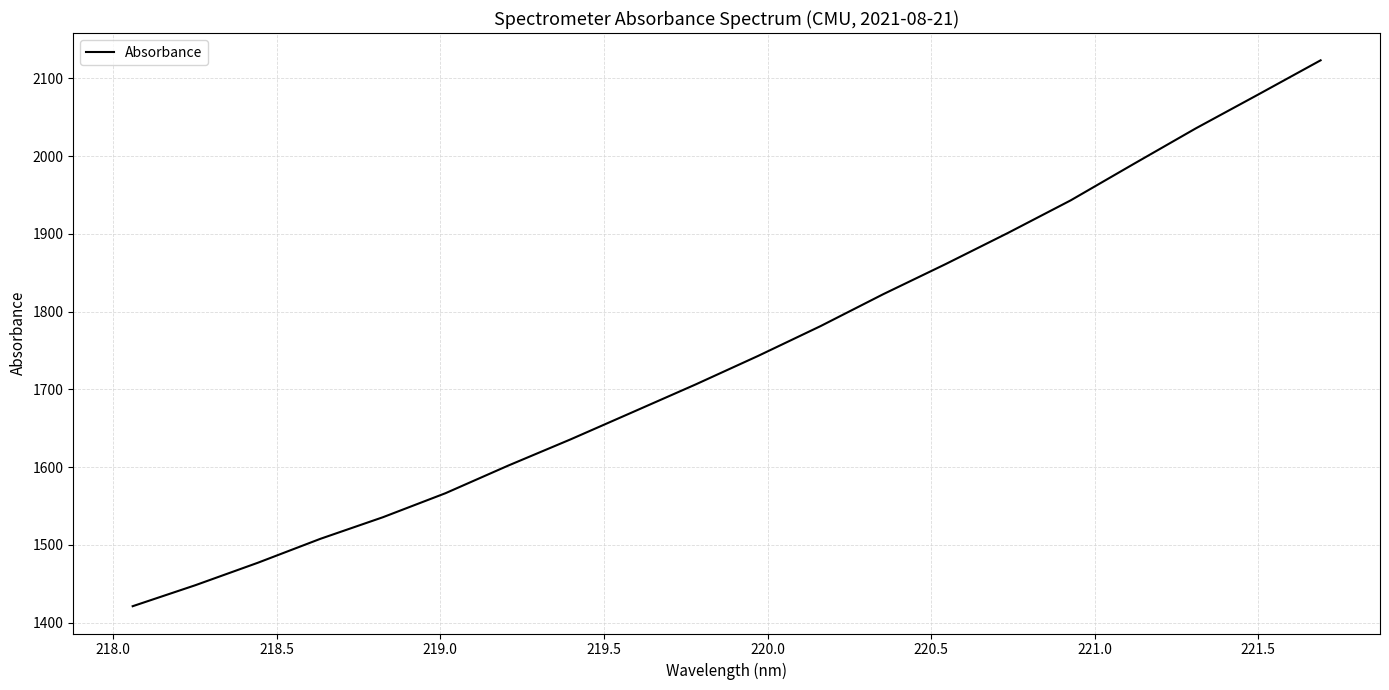

What is the smallest value displayed?

1421.2